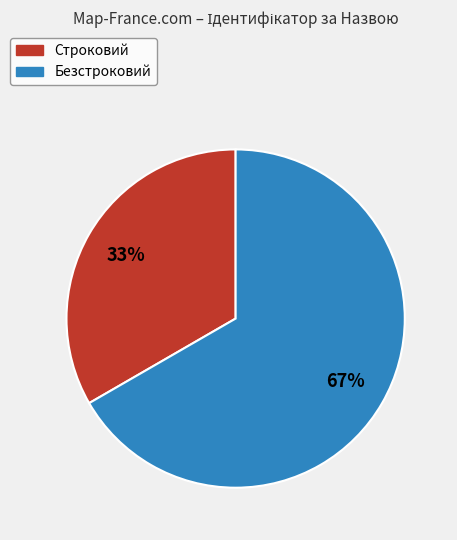

Is there any slice that represents more than half of the pie?

Yes